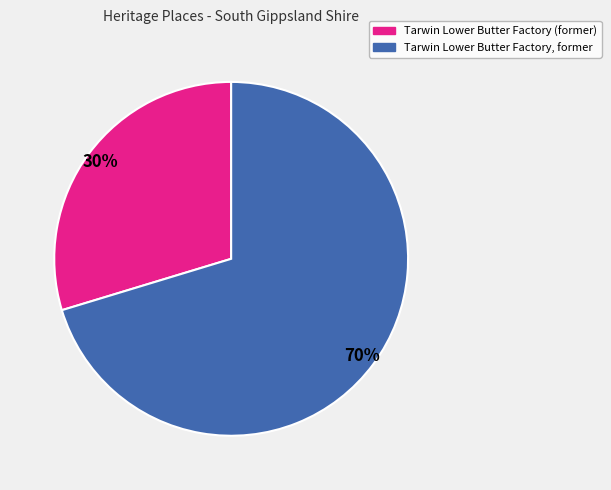

What is the largest slice in the pie chart?

Tarwin Lower Butter Factory, former